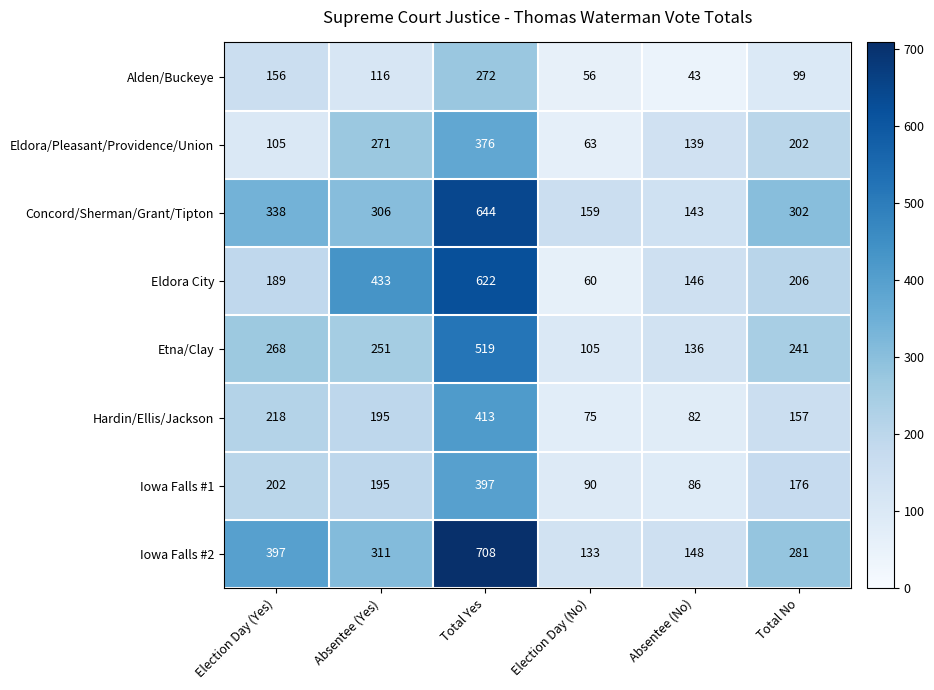

What is the maximum value shown in the chart?

708